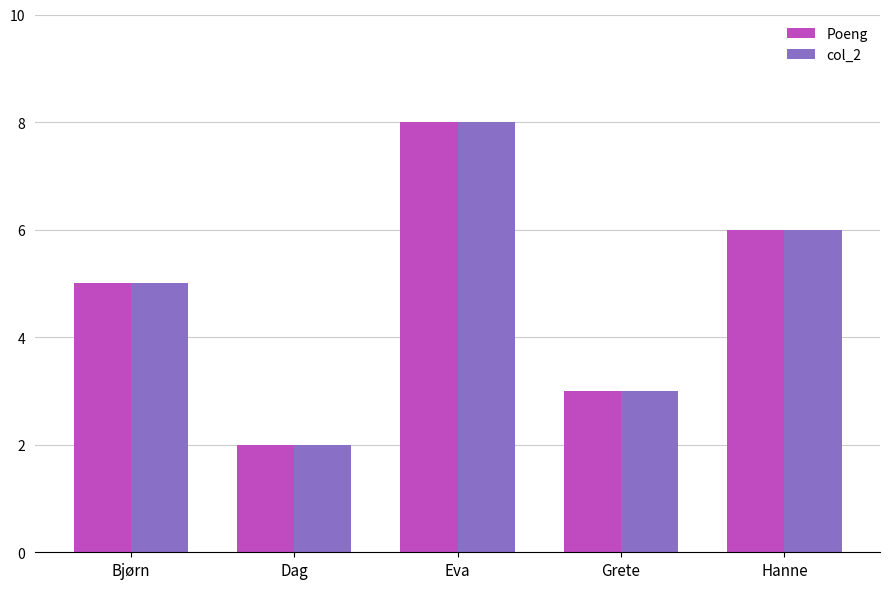

At which label does col_2 reach its minimum?

Dag